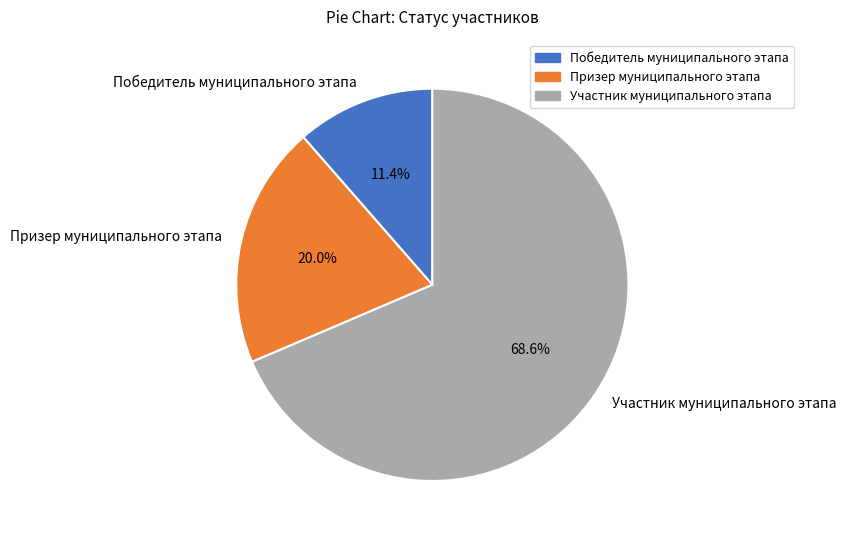

Is there any slice that represents more than half of the pie?

Yes